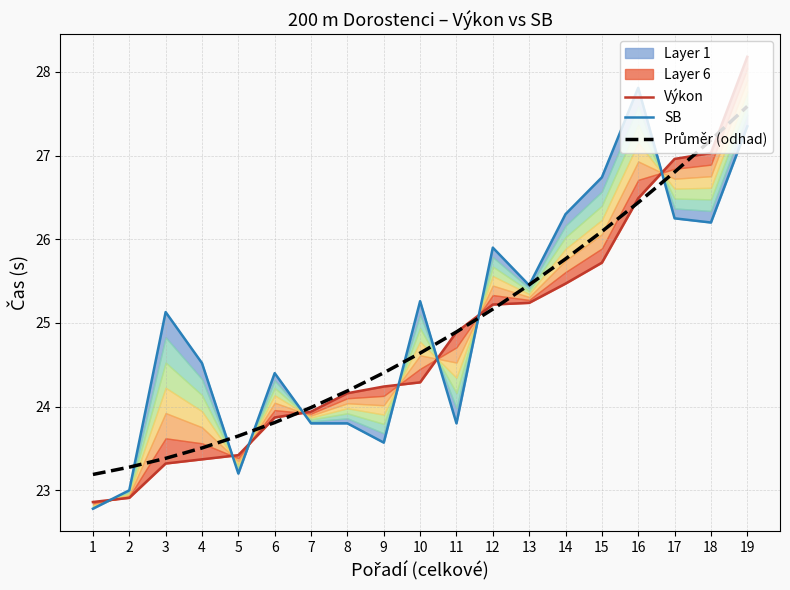

What is the difference between the highest and lowest values at 15?

1.0